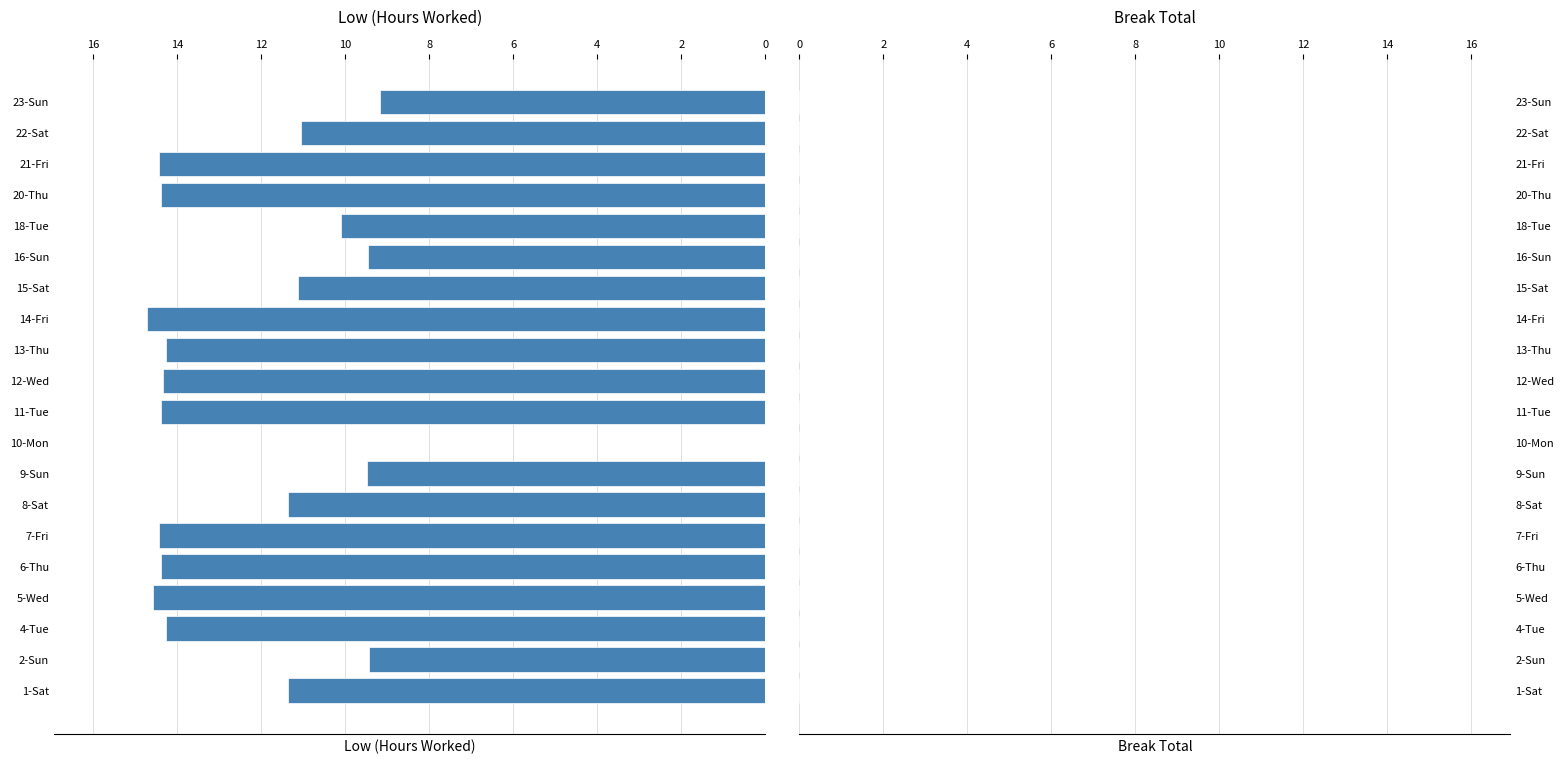

What is the sum of all values?

236.7